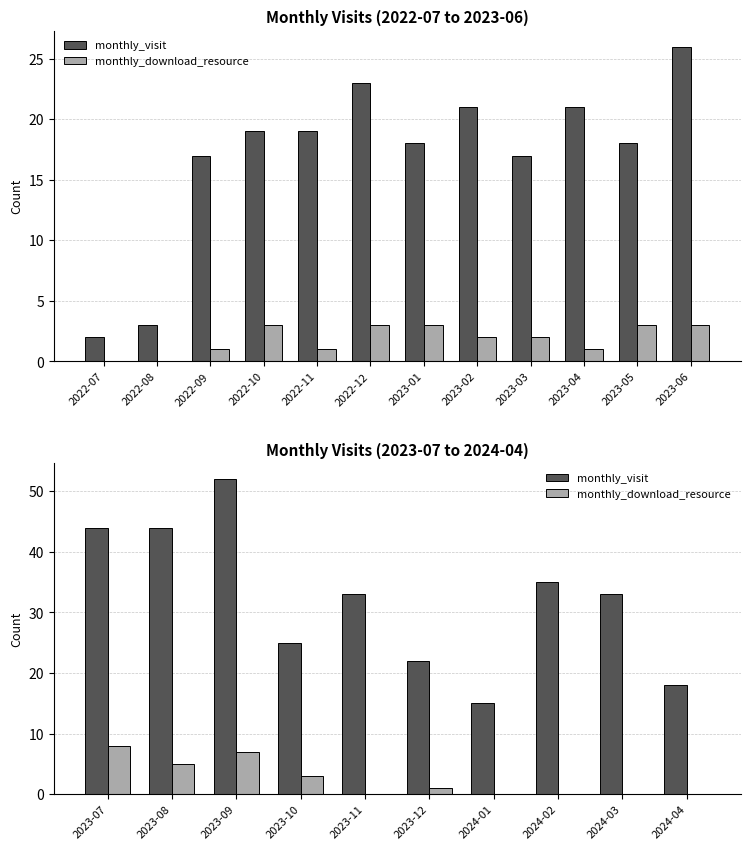

How many values in monthly_download_resource are above zero?

5